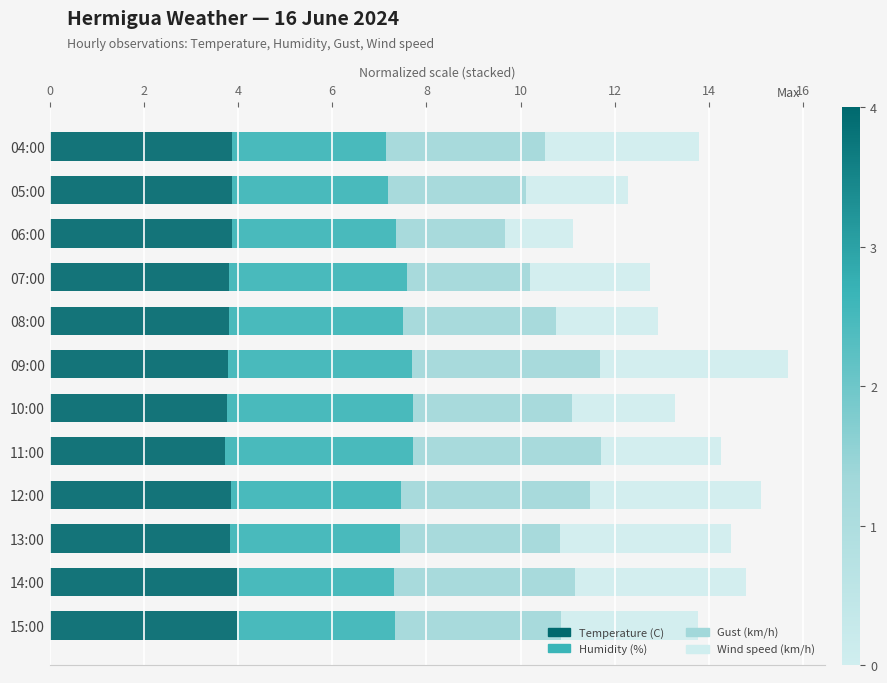

Is it true that Temperature (C) equals 5.1 at 10:00?

False